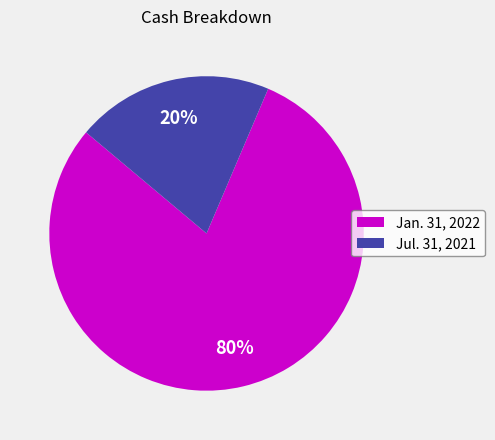

The Jan. 31, 2022 slice represents 80% of the pie. True or false?

True